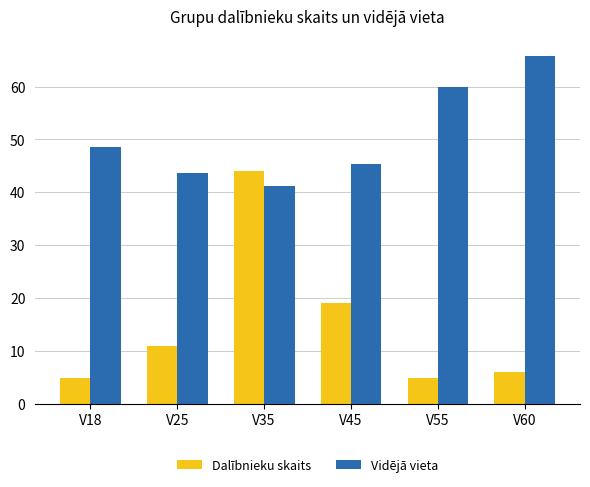

What is the sum of the Dalībnieku skaits values at V35 and V45?

63.0